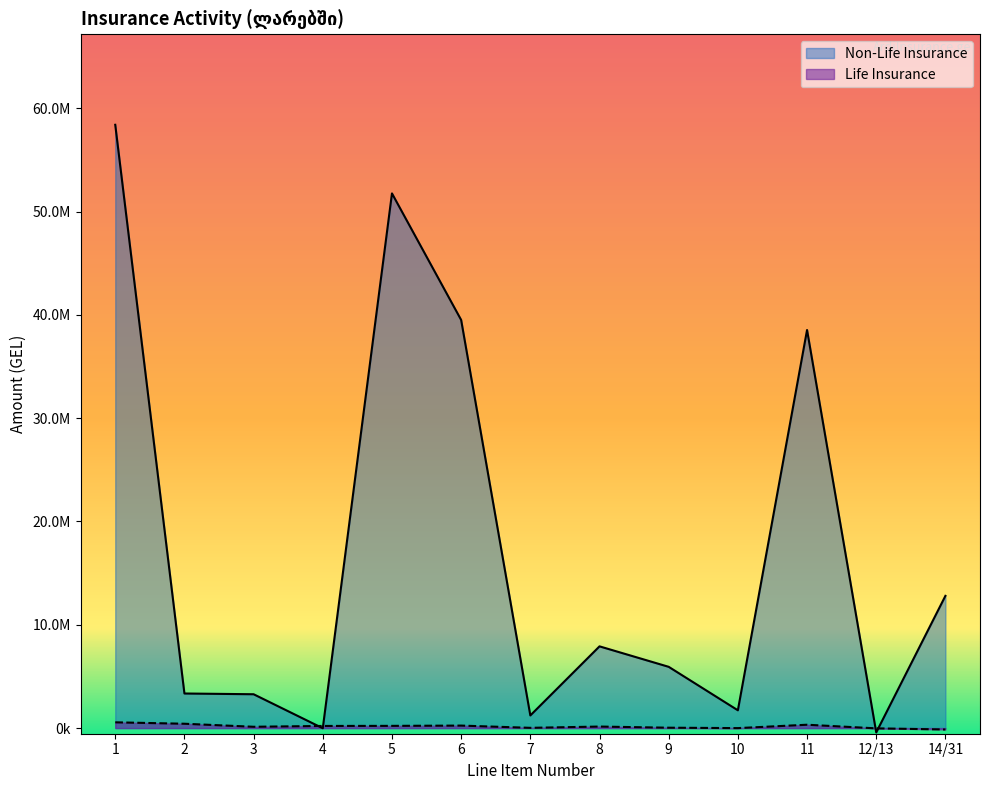

Where is Life Insurance nearest to the value 214322?

5